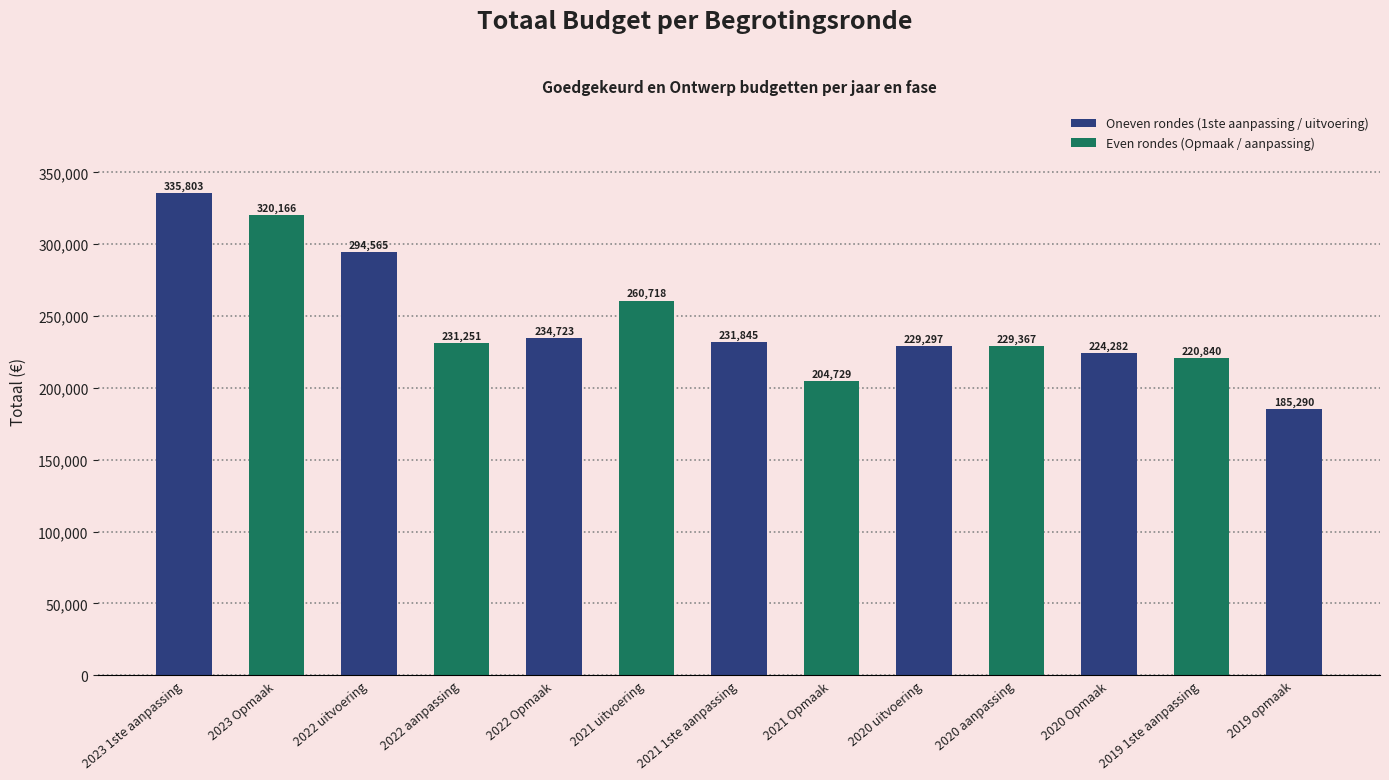

Approximately how many times larger is the value at 2019 1ste aanpassing compared to 2022 aanpassing?

1.0